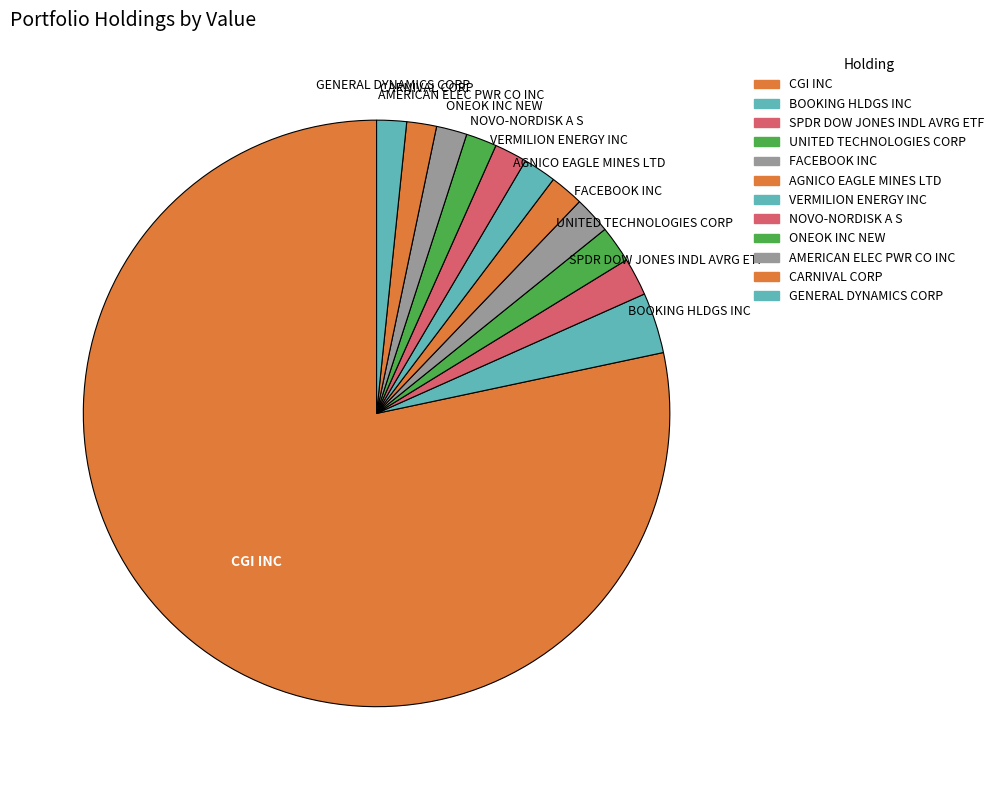

What percentage is the AGNICO EAGLE MINES LTD slice, to the nearest percent?

2%